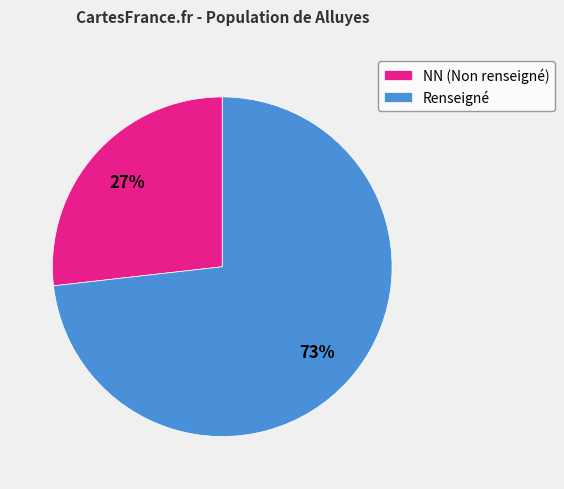

Rank the categories by value from highest to lowest.

Renseigné, NN (Non renseigné)